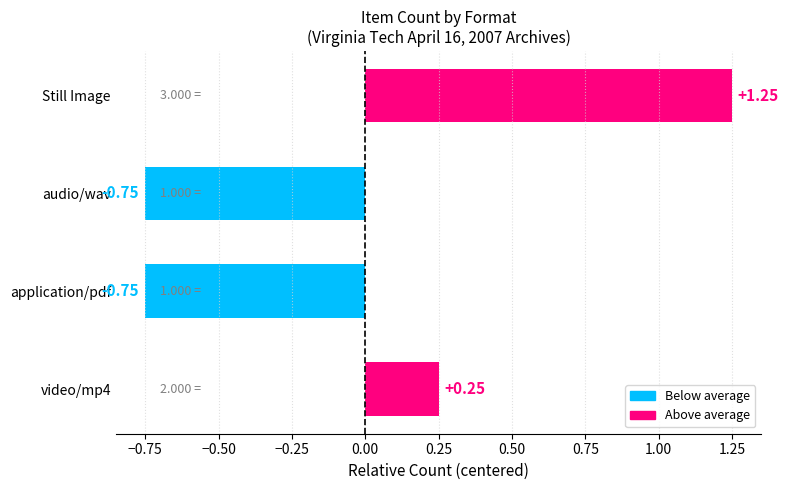

At which category does the chart reach its peak across all series?

Still Image